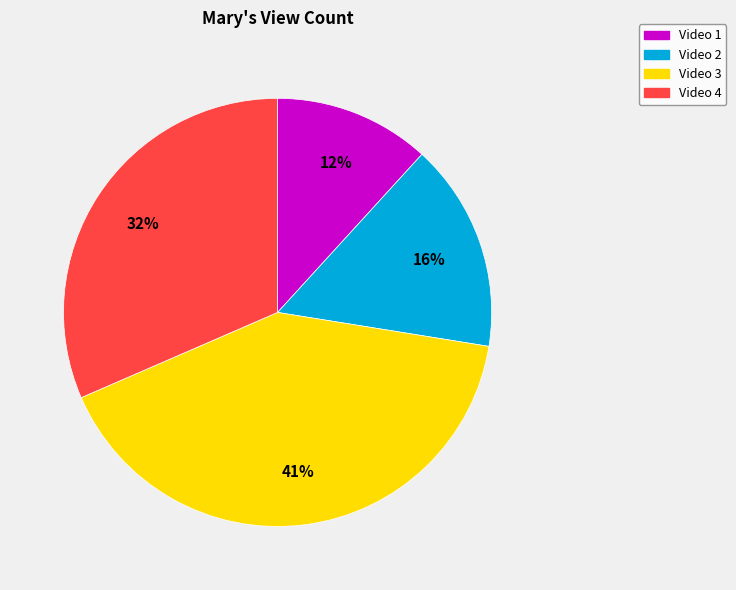

What is the ratio of the value at Video 4 to the value at Video 1?

2.7